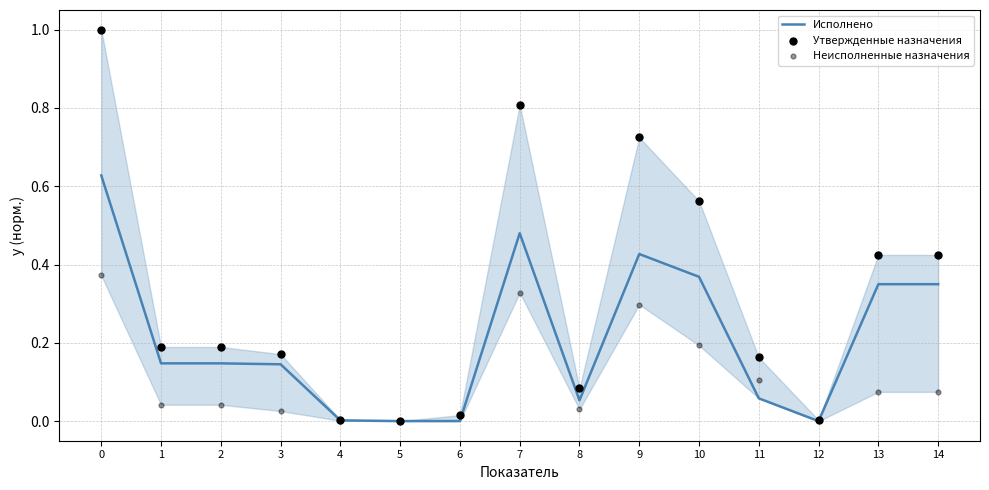

Which series reaches the minimum Y coordinate?

Исполнено